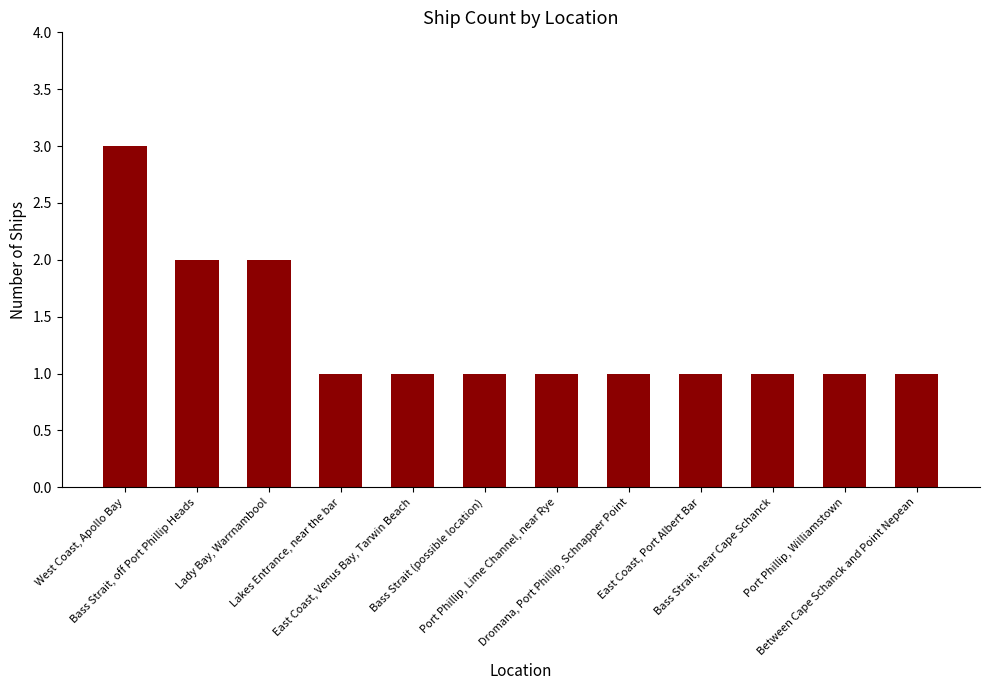

Approximately how many times larger is the value at East Coast, Venus Bay, Tarwin Beach compared to West Coast, Apollo Bay?

0.3